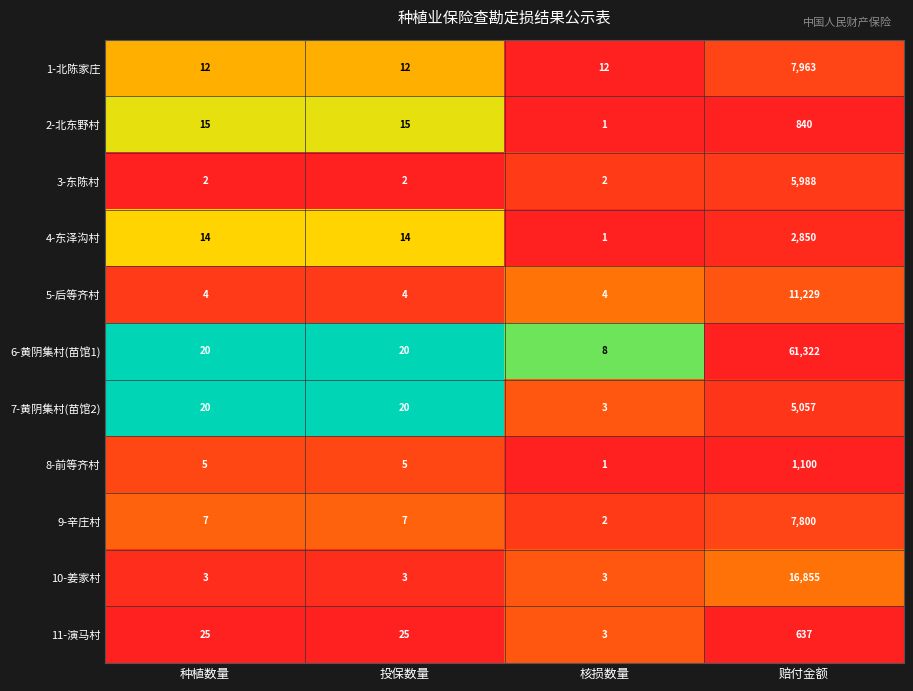

What is the greatest value displayed?

61322